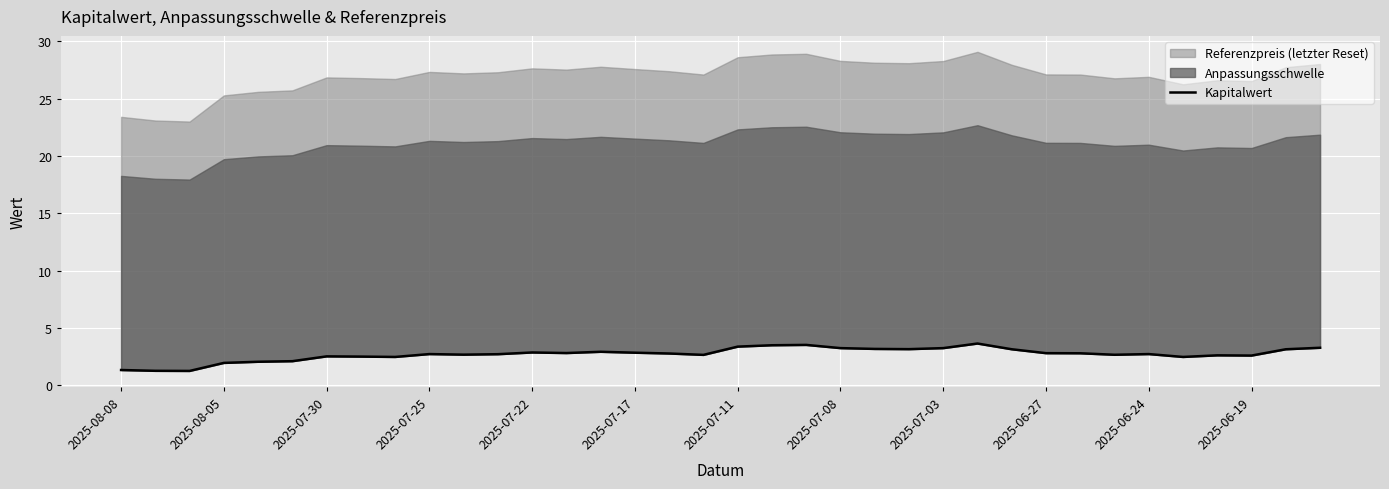

What is the difference between the values at 17 and 27?

0.1